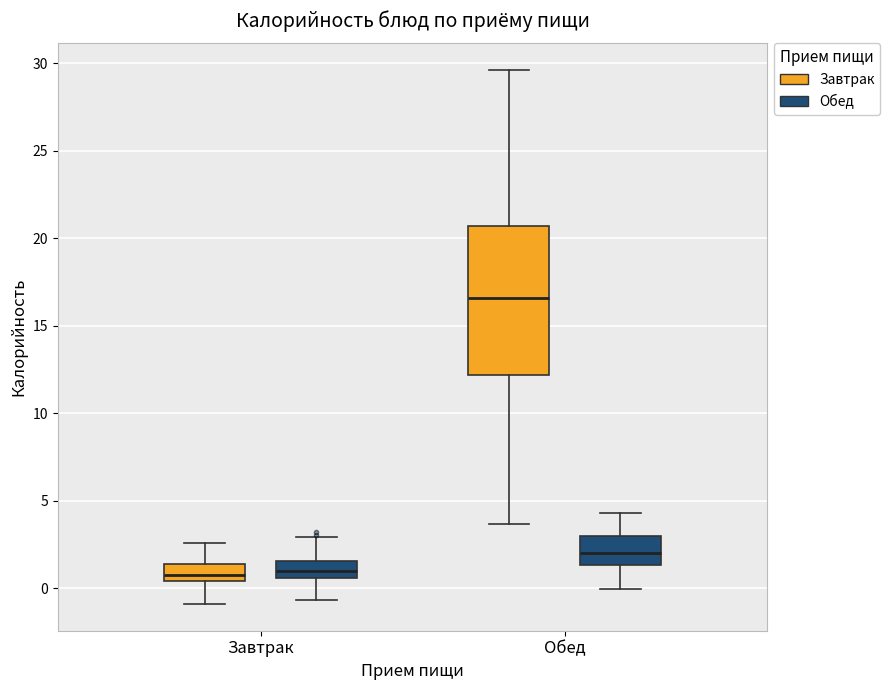

Reading left to right, transcribe this box plot: for each box, give where its median line is, the range the box spans, and where its two whiskers end, as read against the y-axis. The values are not printed on the chart, so give them approximately, as read against the axis.

Завтрак (Завтрак): median 1.0, box 0.5 to 1.5, whiskers -1.0 to 2.5
Завтрак (Обед): median 1.0, box 0.5 to 1.5, whiskers -0.5 to 3.0
Обед (Завтрак): median 16.5, box 12.0 to 20.5, whiskers 3.5 to 29.5
Обед (Обед): median 2.0, box 1.5 to 3.0, whiskers 0.0 to 4.5